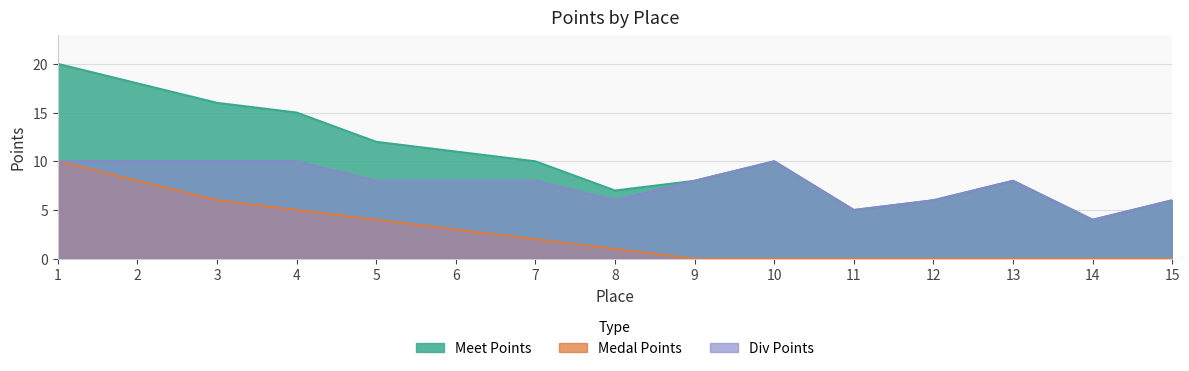

What is the sum of all Div Points values?

117